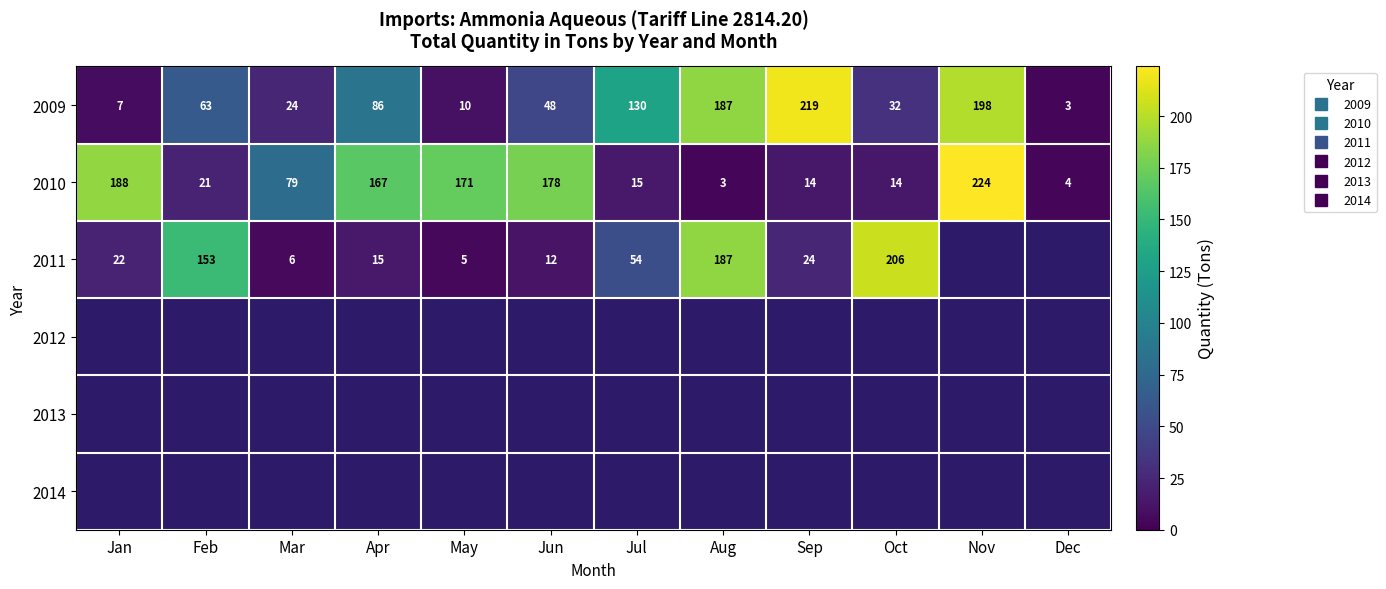

Where does the 2009 series first go above 63?

Apr